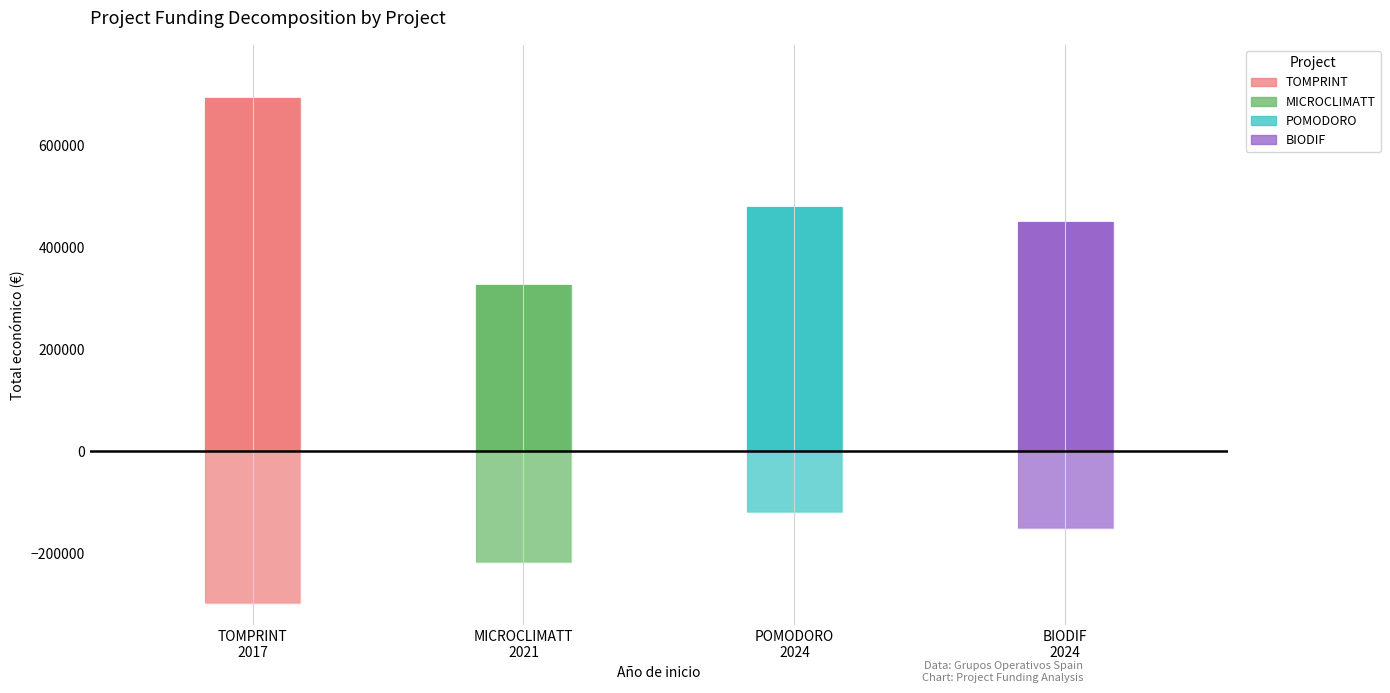

What is the value of the 4th bar from the left?

449945.2